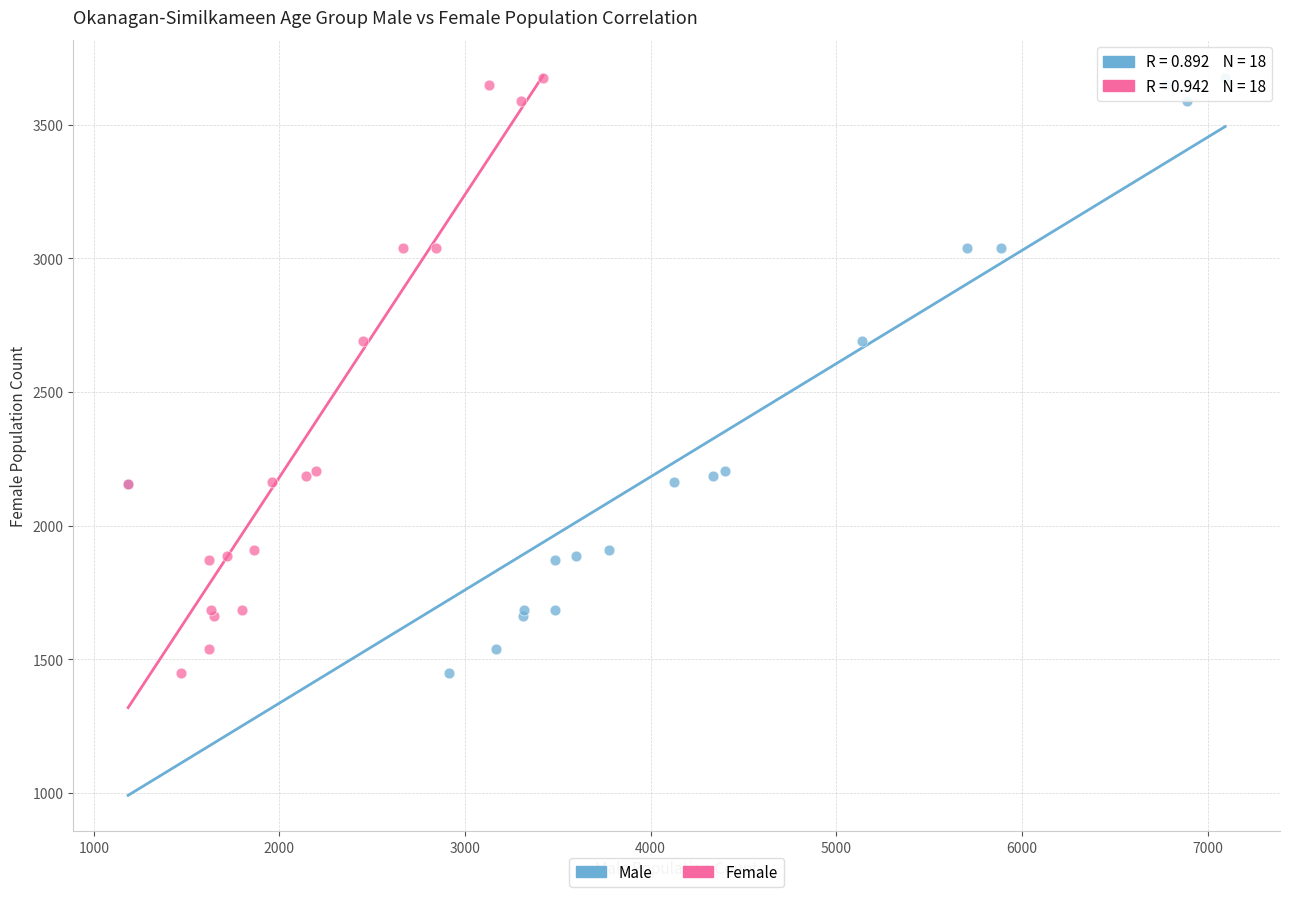

What are all the series names shown in the legend?

Male, Female